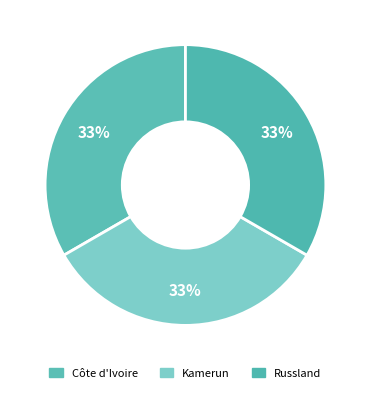

Count the number of slices in the pie.

3